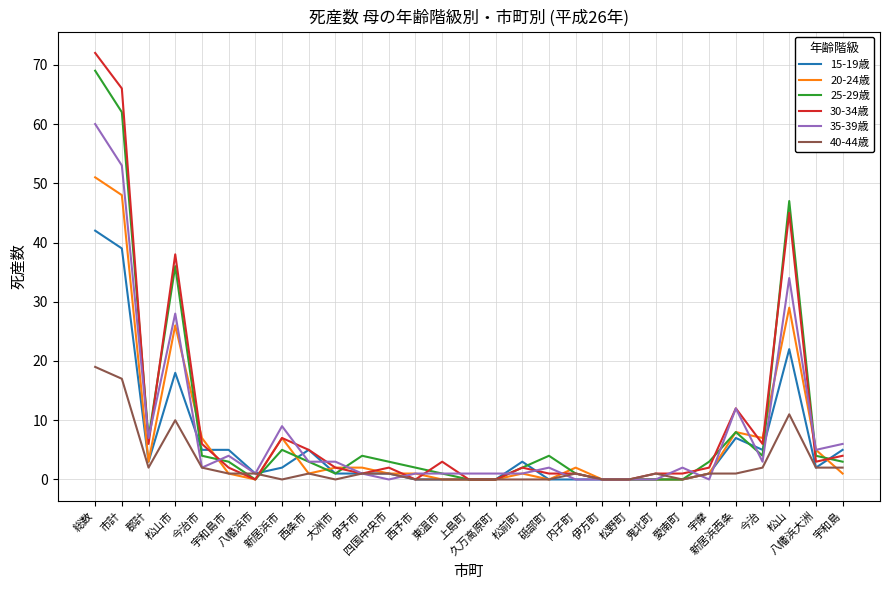

Reading left to right, list all the values displayed in this chart.

15-19歳: 総数=42	市計=39	郡計=3	松山市=18	今治市=5	宇和島市=5	八幡浜市=1	新居浜市=2	西条市=5	大洲市=1	伊予市=1	四国中央市=1	西予市=0	東温市=0	上島町=0	久万高原町=0	松前町=3	砥部町=0	内子町=0	伊方町=0	松野町=0	鬼北町=0	愛南町=0	宇摩=1	新居浜西条=7	今治=5	松山=22	八幡浜大洲=2	宇和島=5
20-24歳: 総数=51	市計=48	郡計=3	松山市=26	今治市=7	宇和島市=1	八幡浜市=0	新居浜市=7	西条市=1	大洲市=2	伊予市=2	四国中央市=1	西予市=1	東温市=0	上島町=0	久万高原町=0	松前町=1	砥部町=0	内子町=2	伊方町=0	松野町=0	鬼北町=0	愛南町=0	宇摩=1	新居浜西条=8	今治=7	松山=29	八幡浜大洲=5	宇和島=1
25-29歳: 総数=69	市計=62	郡計=7	松山市=36	今治市=4	宇和島市=3	八幡浜市=0	新居浜市=5	西条市=3	大洲市=1	伊予市=4	四国中央市=3	西予市=2	東温市=1	上島町=0	久万高原町=0	松前町=2	砥部町=4	内子町=1	伊方町=0	松野町=0	鬼北町=0	愛南町=0	宇摩=3	新居浜西条=8	今治=4	松山=47	八幡浜大洲=4	宇和島=3
30-34歳: 総数=72	市計=66	郡計=6	松山市=38	今治市=6	宇和島市=2	八幡浜市=0	新居浜市=7	西条市=5	大洲市=2	伊予市=1	四国中央市=2	西予市=0	東温市=3	上島町=0	久万高原町=0	松前町=2	砥部町=1	内子町=1	伊方町=0	松野町=0	鬼北町=1	愛南町=1	宇摩=2	新居浜西条=12	今治=6	松山=45	八幡浜大洲=3	宇和島=4
35-39歳: 総数=60	市計=53	郡計=7	松山市=28	今治市=2	宇和島市=4	八幡浜市=1	新居浜市=9	西条市=3	大洲市=3	伊予市=1	四国中央市=0	西予市=1	東温市=1	上島町=1	久万高原町=1	松前町=1	砥部町=2	内子町=0	伊方町=0	松野町=0	鬼北町=0	愛南町=2	宇摩=0	新居浜西条=12	今治=3	松山=34	八幡浜大洲=5	宇和島=6
40-44歳: 総数=19	市計=17	郡計=2	松山市=10	今治市=2	宇和島市=1	八幡浜市=1	新居浜市=0	西条市=1	大洲市=0	伊予市=1	四国中央市=1	西予市=0	東温市=0	上島町=0	久万高原町=0	松前町=0	砥部町=0	内子町=1	伊方町=0	松野町=0	鬼北町=1	愛南町=0	宇摩=1	新居浜西条=1	今治=2	松山=11	八幡浜大洲=2	宇和島=2